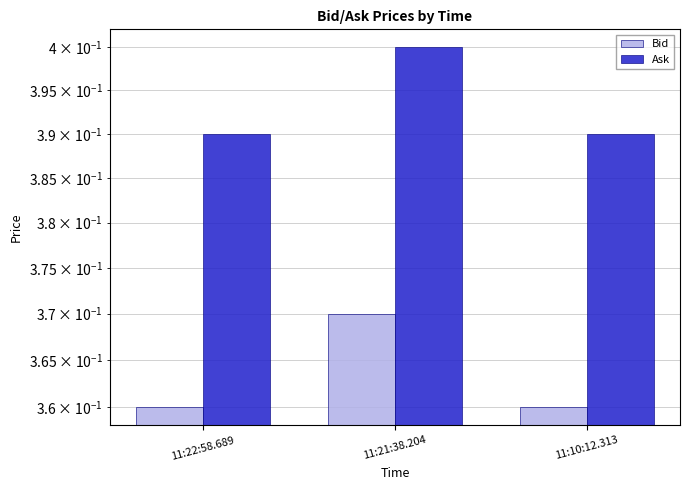

Is the value of Bid at 11:22:58.689 greater than the value of Ask at 11:22:58.689?

No